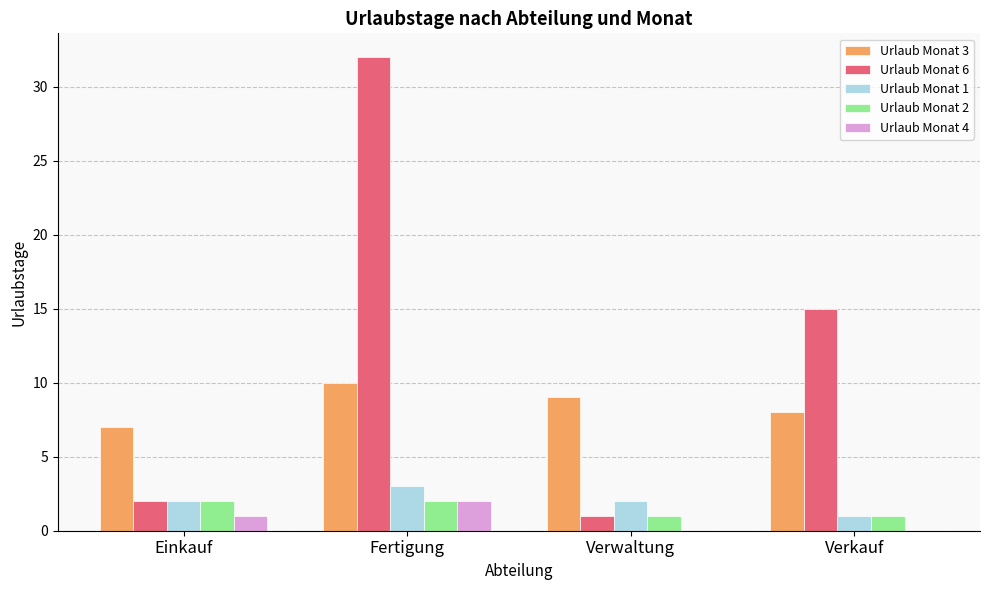

At which label is Urlaub Monat 6 closest to 16?

Verkauf